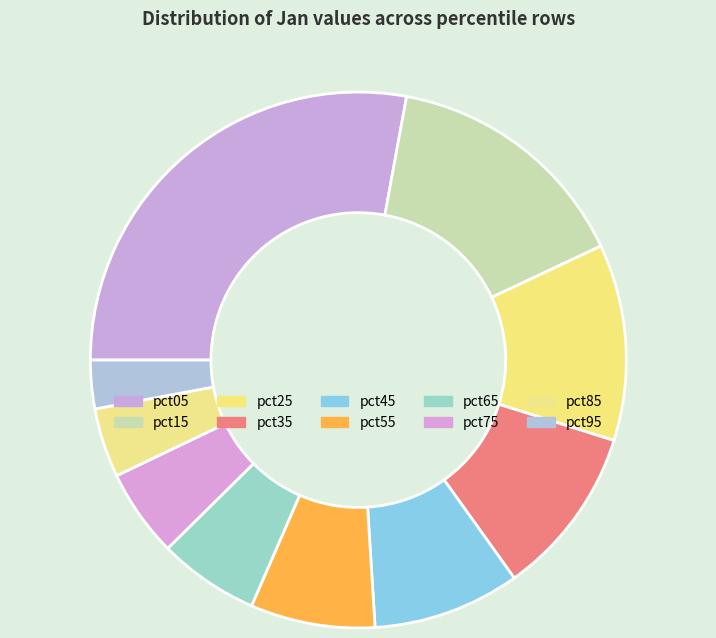

How many segments does this pie chart have?

10